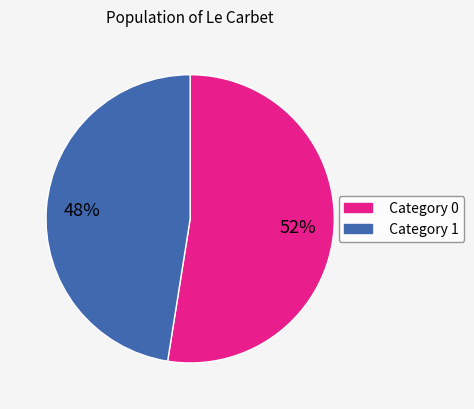

Count the number of slices in the pie.

2